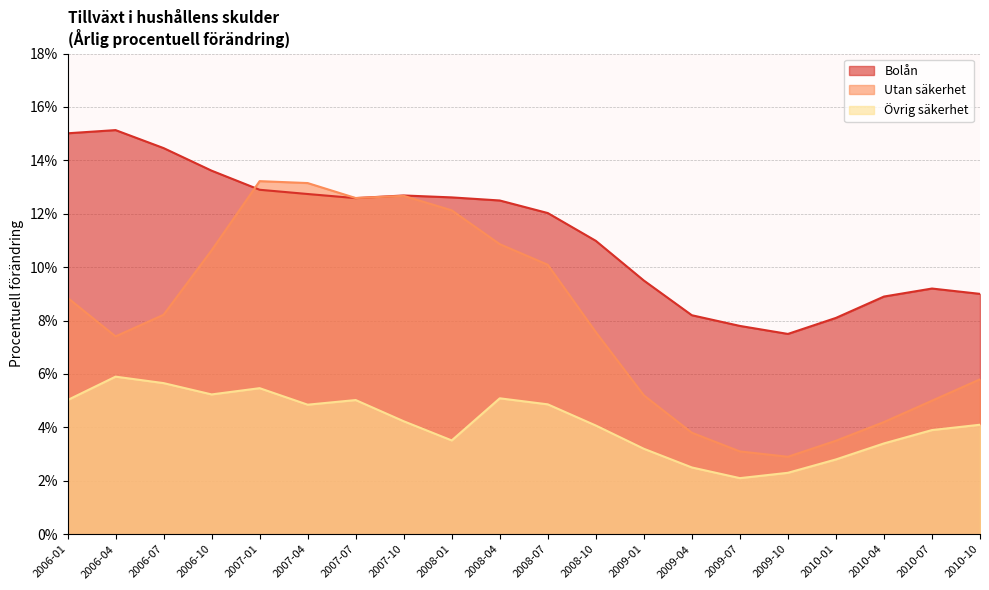

In Bolån, how many points are lower than both neighbors (excluding endpoints)?

2